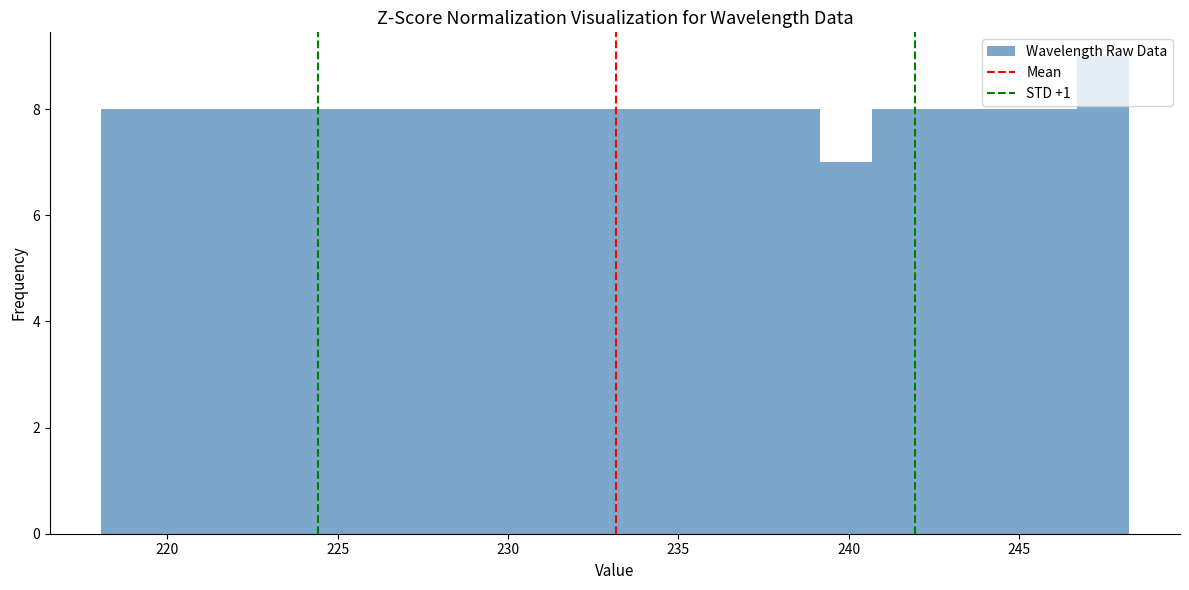

Read against the x-axis, roughly where is the centre of the tallest bar?

247.5